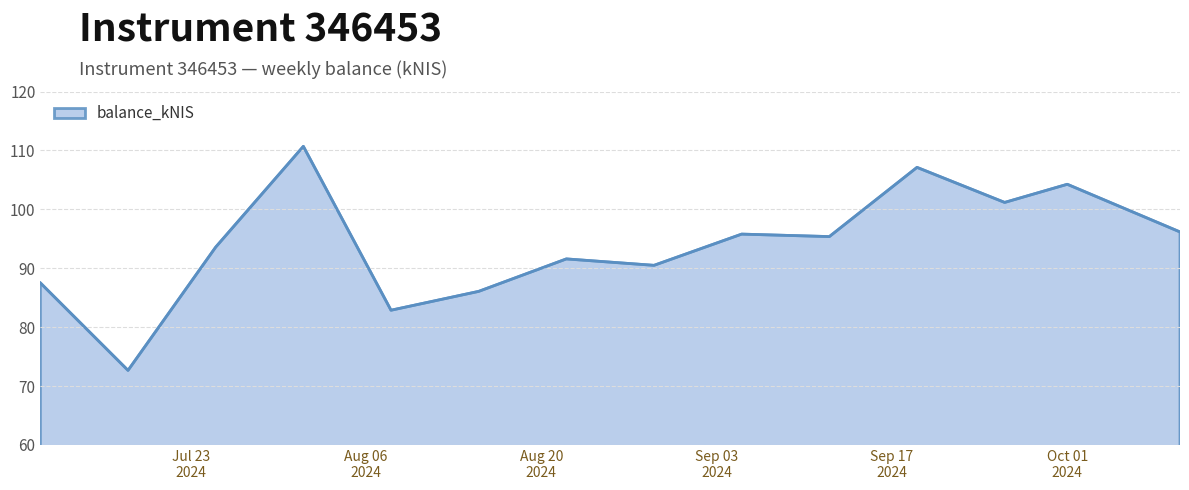

What is the sum of all values?

1315.3